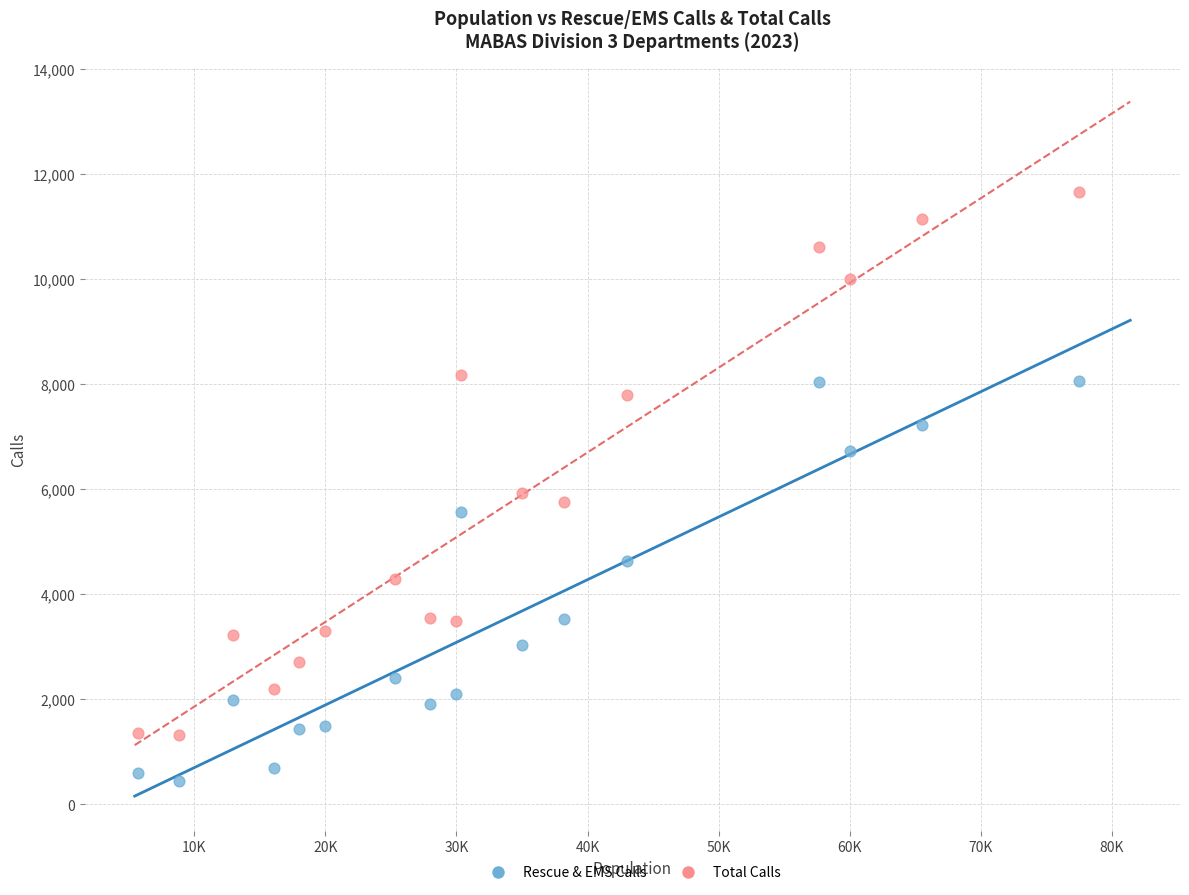

Across all data points, what is the range of X values (max minus min)?

71766